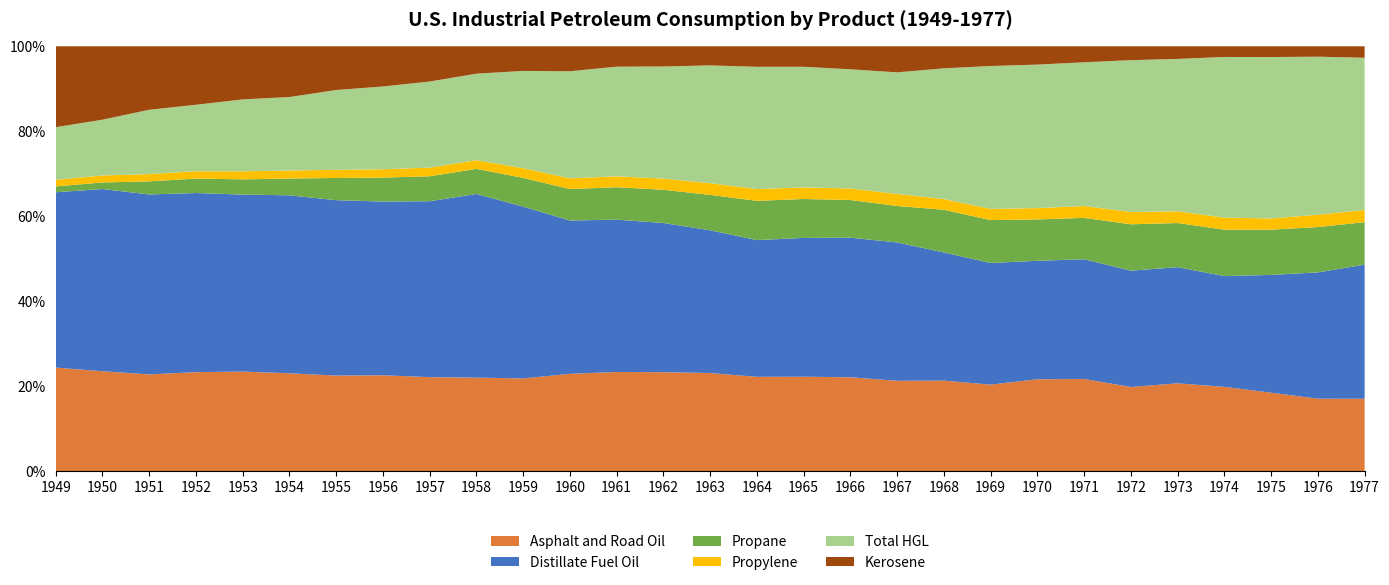

Reading left to right, transcribe all the data shown in this chart.

Asphalt and Road Oil: 156.7	179.7	198.0	213.0	215.9	229.6	253.8	271.7	263.3	280.3	297.7	302.1	311.1	331.7	340.5	346.2	367.6	386.3	378.7	405.0	416.6	446.9	457.6	468.1	521.7	481.1	418.7	411.0	436.1
Distillate Fuel Oil: 265.5	328.1	368.6	385.9	384.3	418.1	466.2	492.9	493.2	551.2	552.1	476.4	478.6	500.6	496.0	502.4	541.0	575.2	580.4	574.2	586.5	576.7	595.6	647.7	690.8	633.1	629.8	717.5	808.7
Propane: 8.9	11.8	26.9	31.1	33.1	39.4	59.1	67.9	69.9	75.3	92.3	97.8	101.8	111.4	122.9	144.3	151.7	155.3	153.0	191.2	206.8	201.4	205.6	258.1	262.8	265.1	241.7	257.5	256.3
Propylene: 10.0	12.5	14.9	15.8	17.4	18.8	21.6	23.6	24.3	26.1	31.2	33.3	34.3	37.5	40.5	43.2	45.1	47.5	50.5	47.8	54.0	55.0	58.9	68.4	69.4	68.9	59.9	70.1	73.6
Total HGL: 79.7	100.4	131.8	143.1	156.1	172.6	212.1	234.9	241.4	259.6	312.7	332.8	344.3	376.3	409.3	449.4	470.1	491.1	510.2	585.8	688.8	698.8	714.6	845.7	906.7	918.2	863.0	897.6	918.2
Kerosene: 122.5	132.2	130.1	126.0	115.4	119.2	116.3	114.1	98.8	82.3	79.2	77.6	64.1	67.8	66.4	75.4	80.0	94.8	109.5	98.8	95.2	89.2	79.7	77.3	75.2	61.1	57.5	59.2	69.2